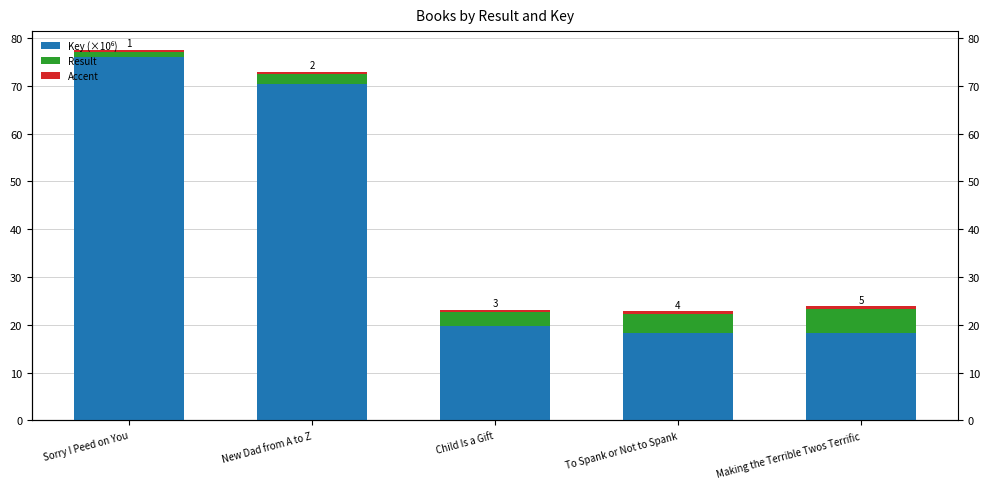

What are all the series names shown in the legend?

Key (×10⁶), Result, Accent